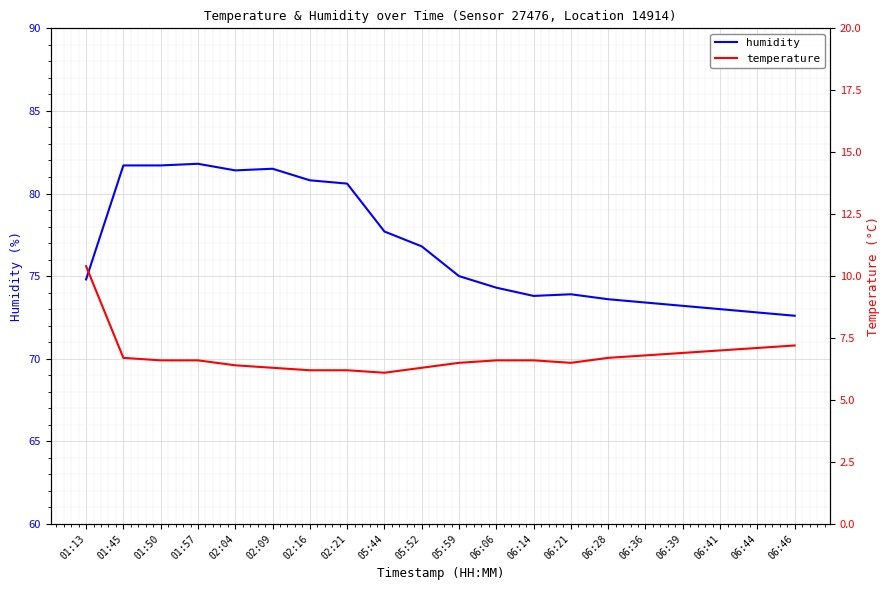

Which series has the largest total across all categories?

humidity